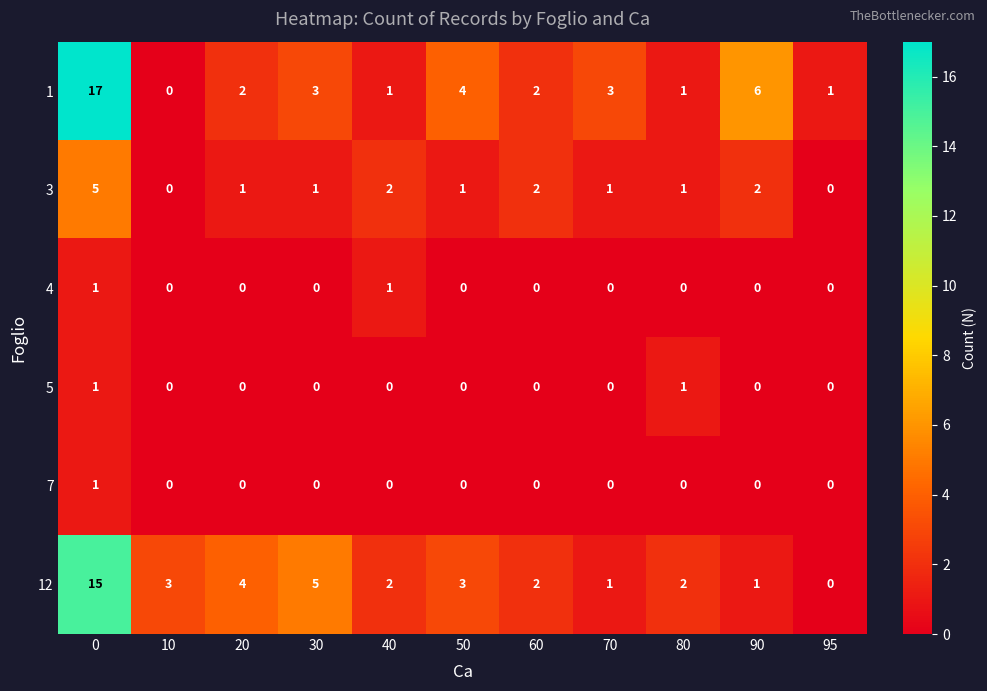

What is the total value across all series at 90?

9